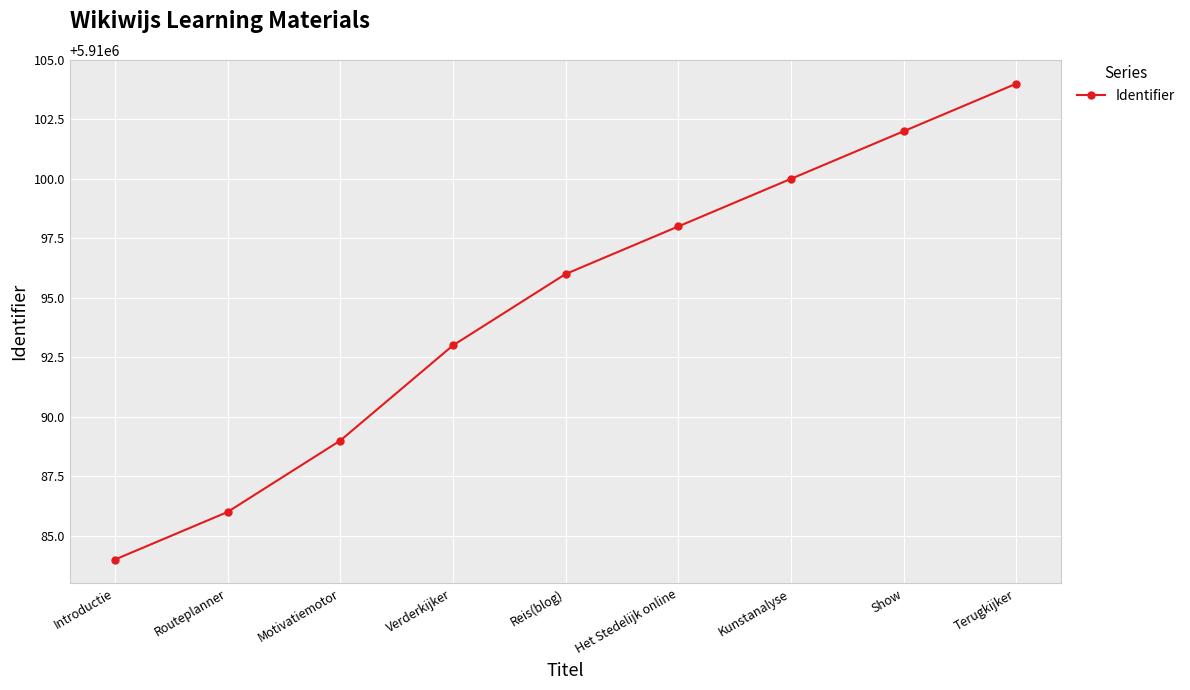

The chart shows a value of 2868890 at Reis(blog). True or false?

False